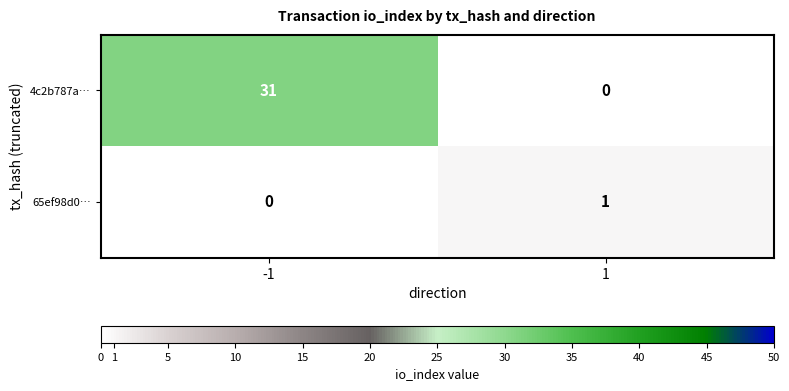

At which category is the sum across all series the highest?

-1